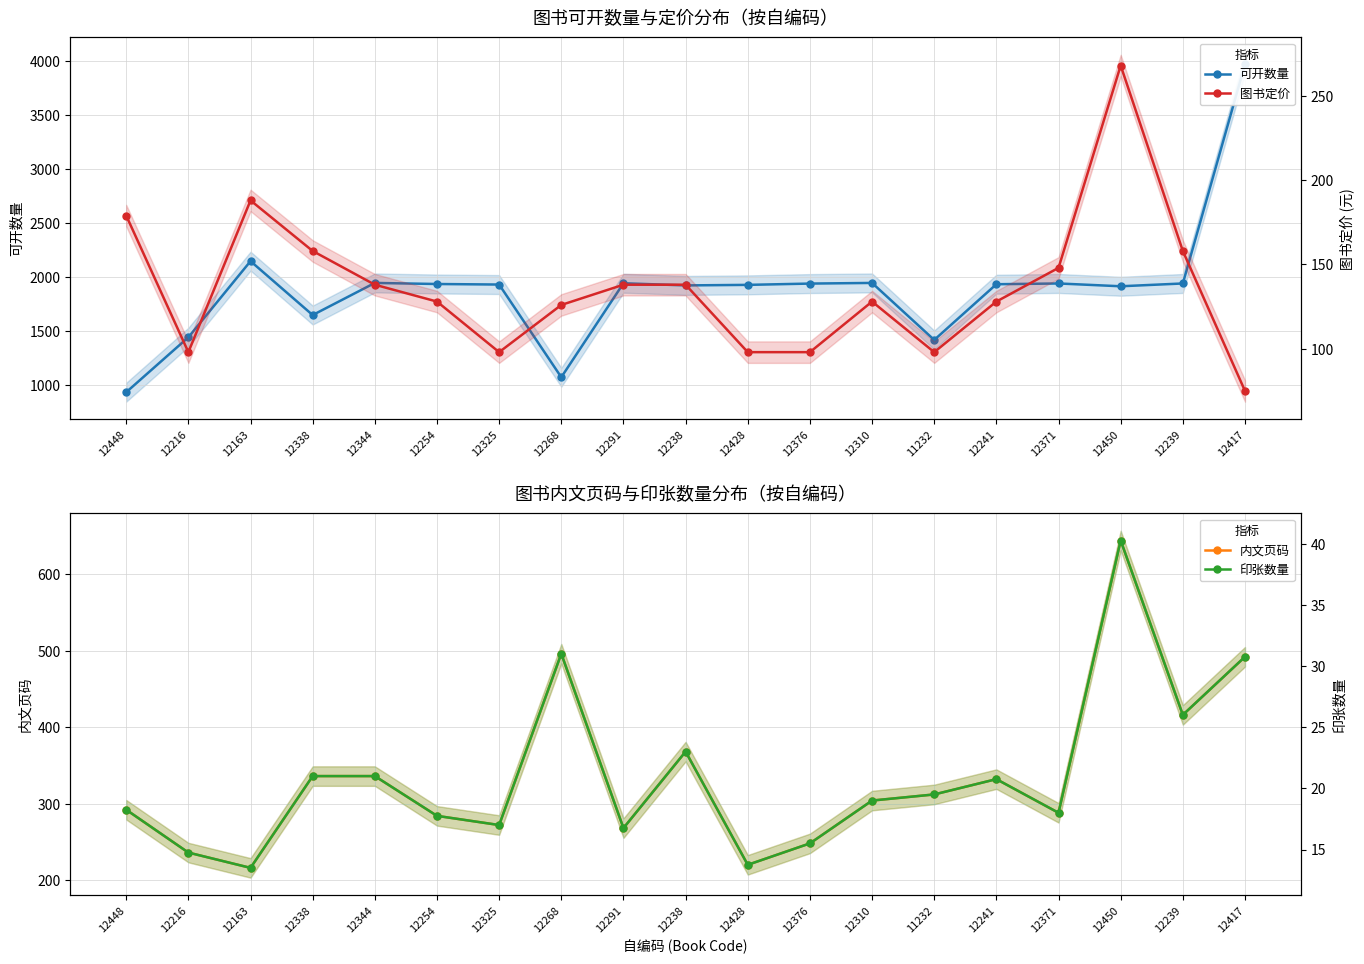

Which category has the highest value in the 印张数量 series?

12450